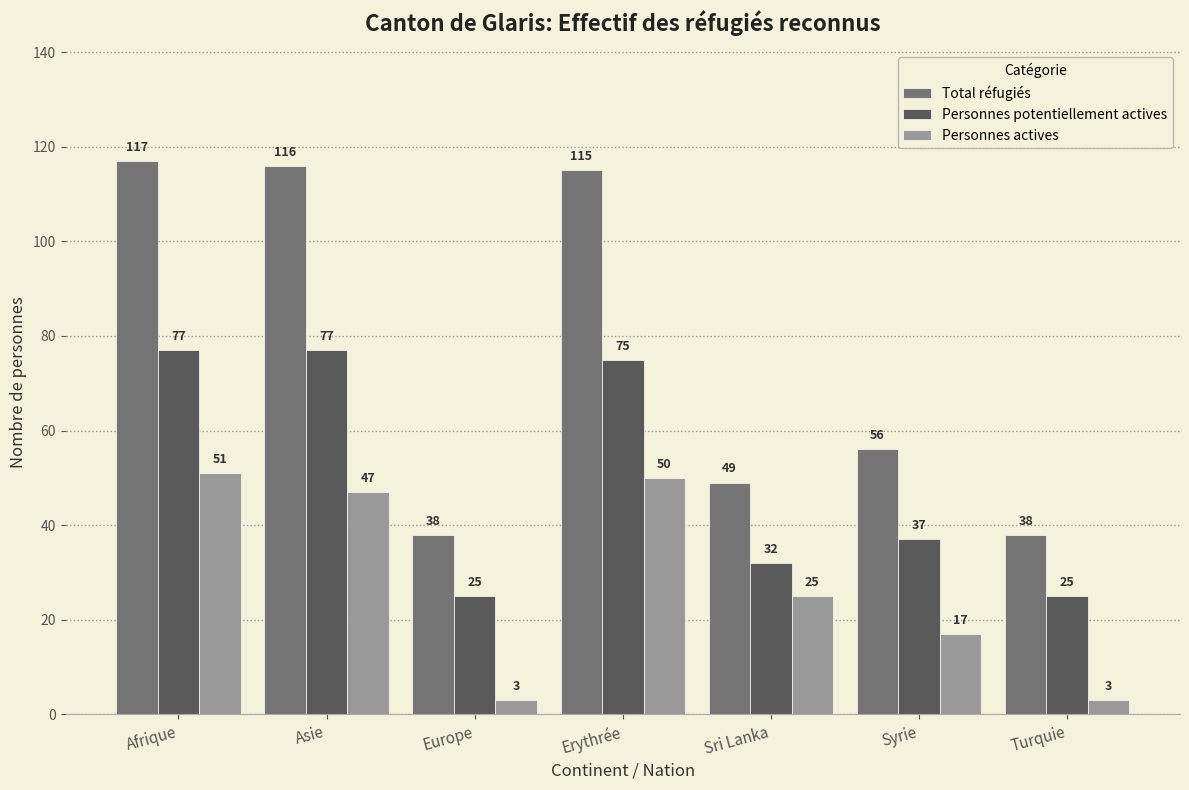

Reading left to right, extract all data points from this chart.

Total réfugiés: 117	116	38	115	49	56	38
Personnes potentiellement actives: 77	77	25	75	32	37	25
Personnes actives: 51	47	3	50	25	17	3